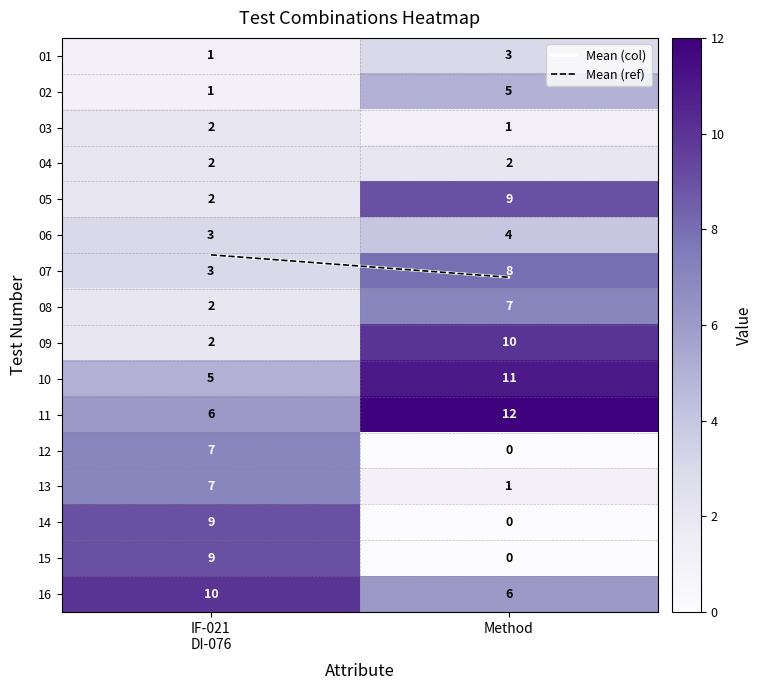

The value of 11 at Method is 12. True or false?

True